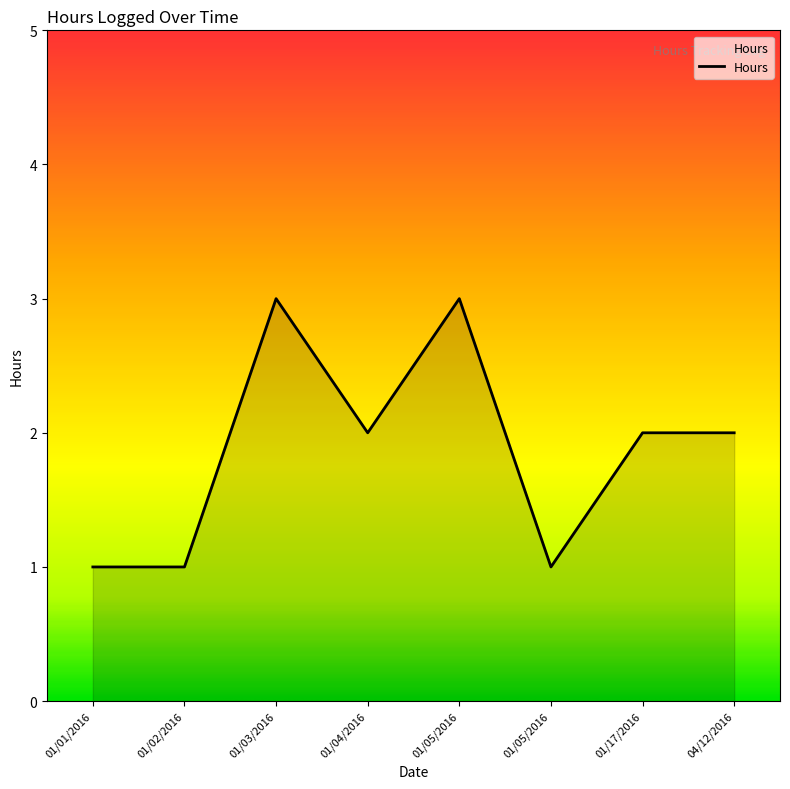

The chart shows a value of 3 at 01/17/2016. True or false?

False